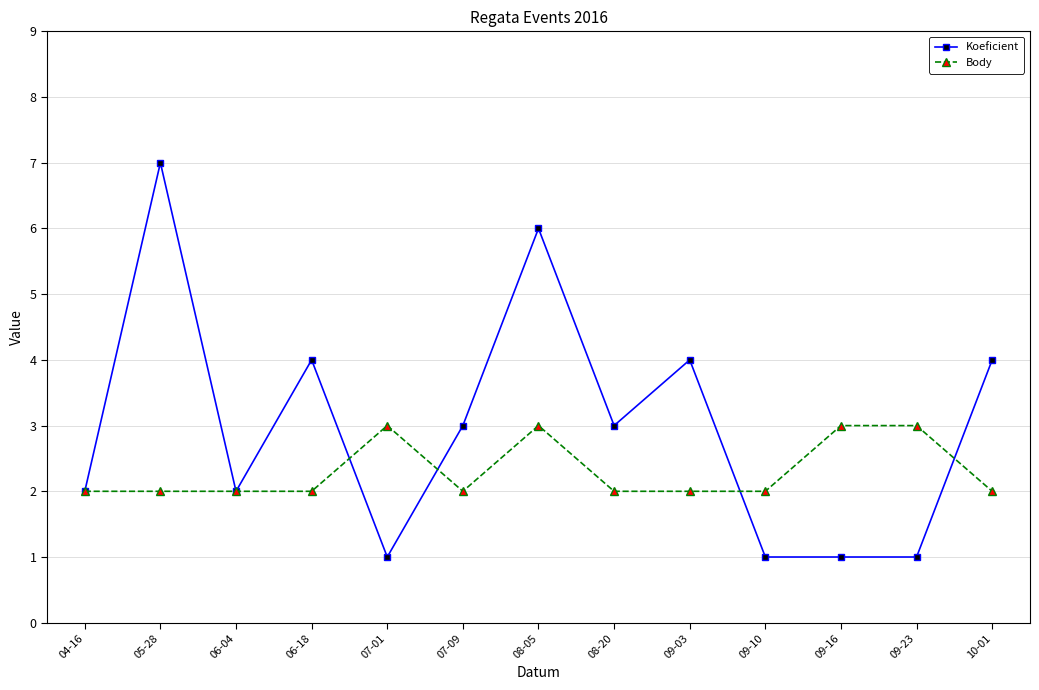

True or false: Koeficient has more than 1 points higher than both neighbors.

True